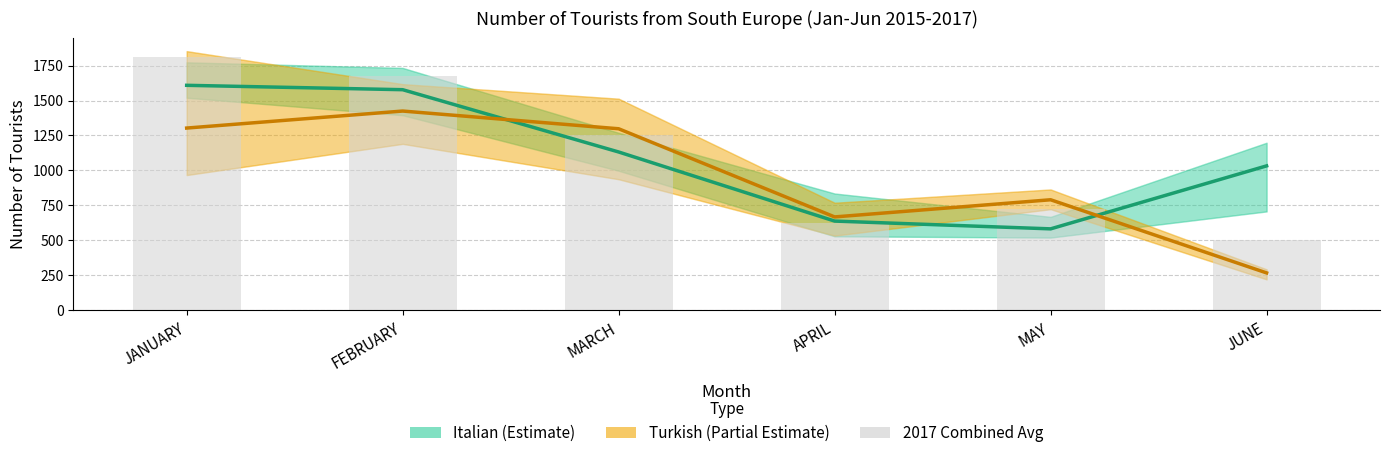

What is the minimum value shown in the chart?

267.3